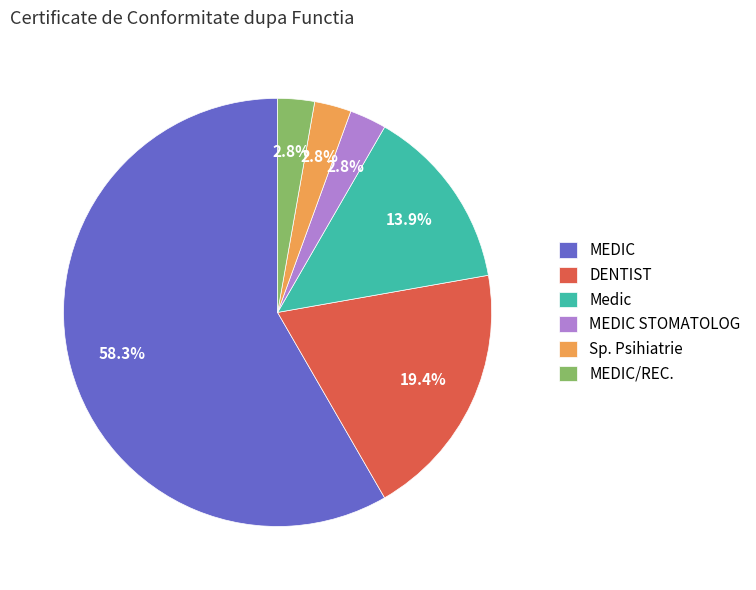

To the nearest percent, what percentage of the pie is MEDIC?

58%